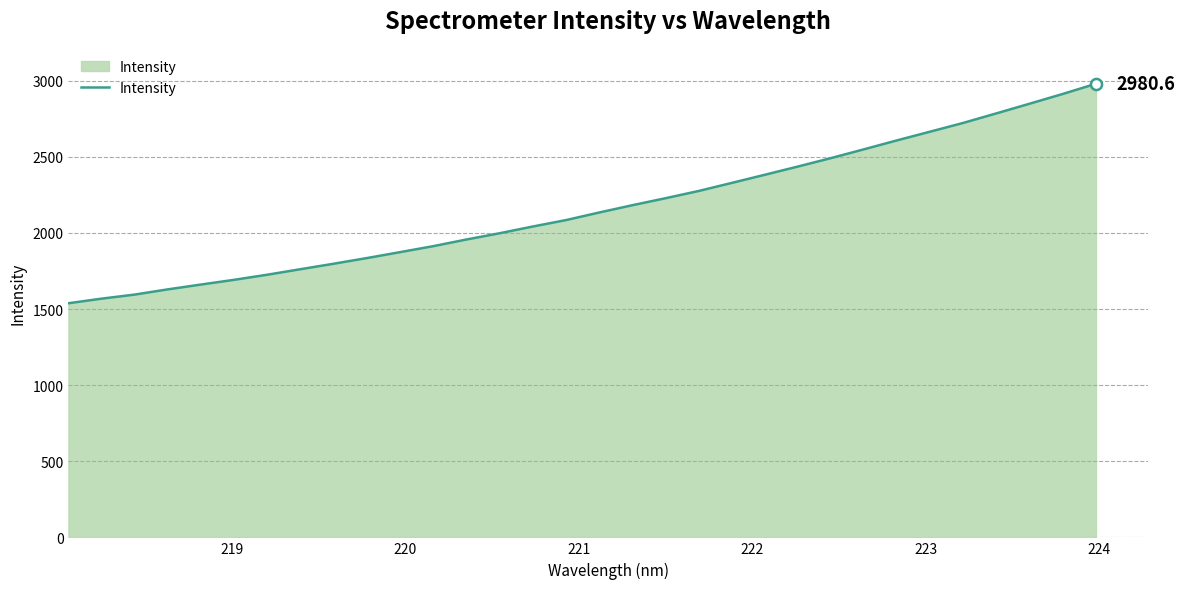

What is the smallest value displayed?

1538.2